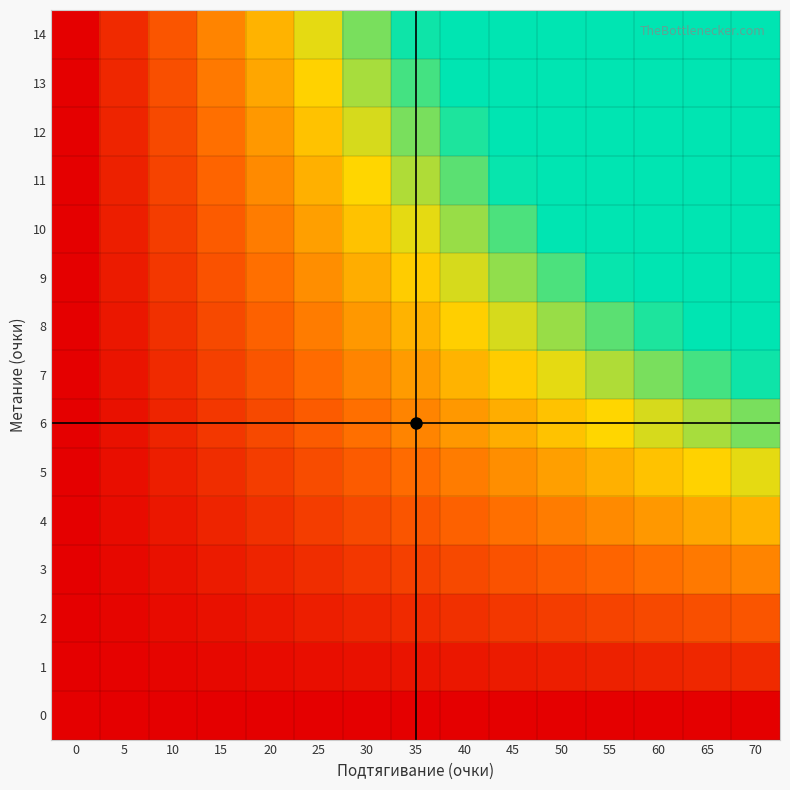

Between 50 and 60, which series saw the biggest shift?

8